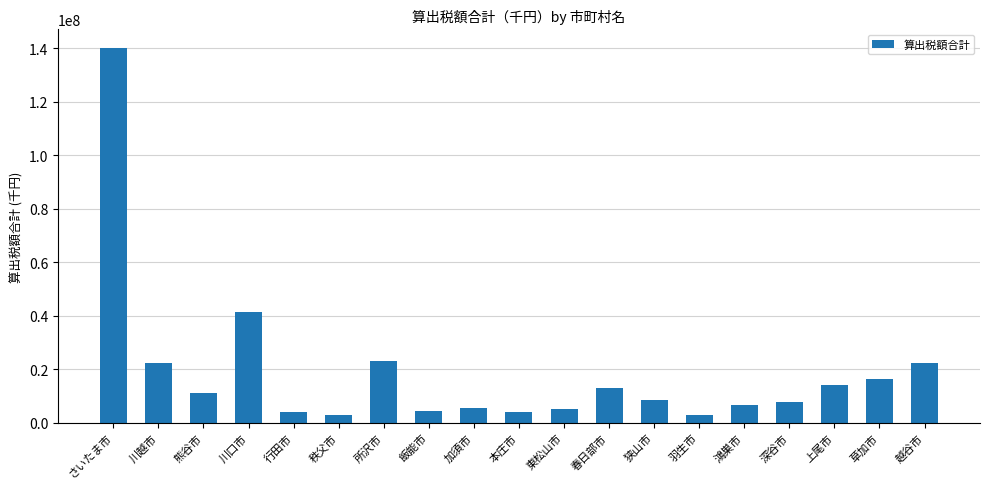

What is the label of the 1st bar from the right?

越谷市